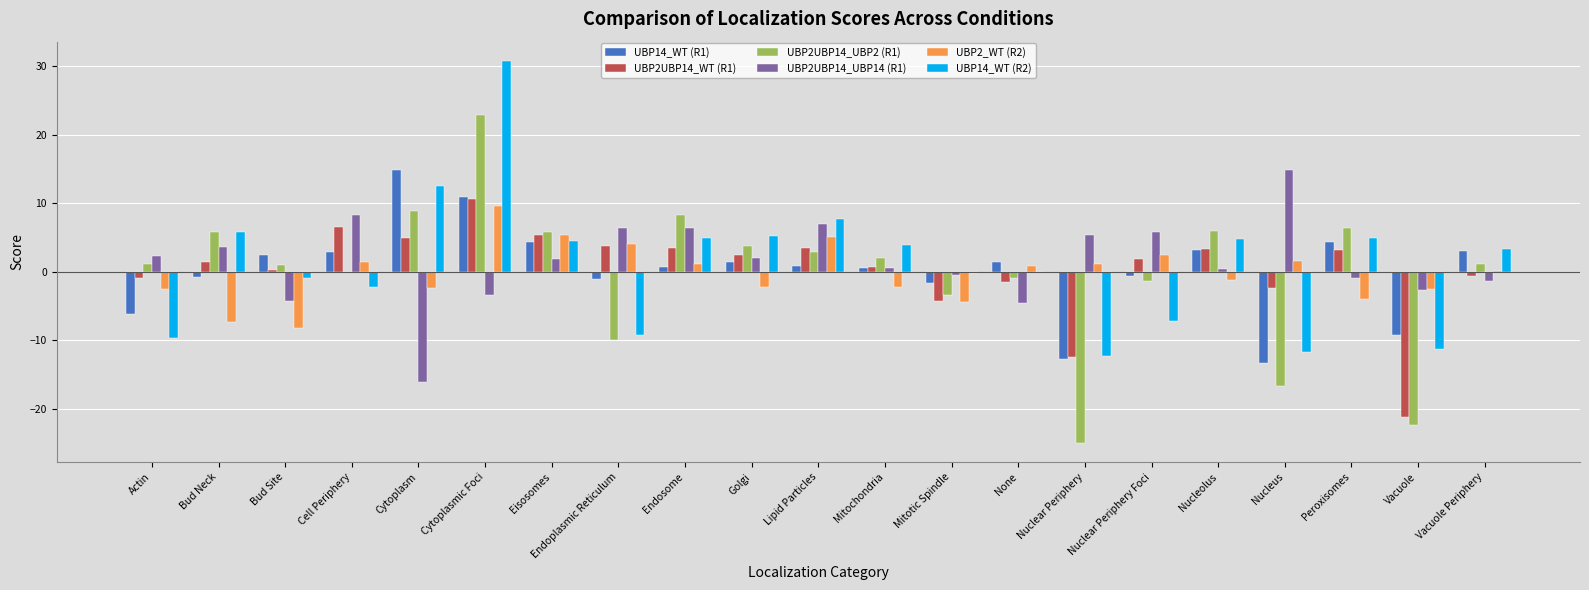

Which category has the highest value in the UBP2_WT (R2) series?

Cytoplasmic Foci